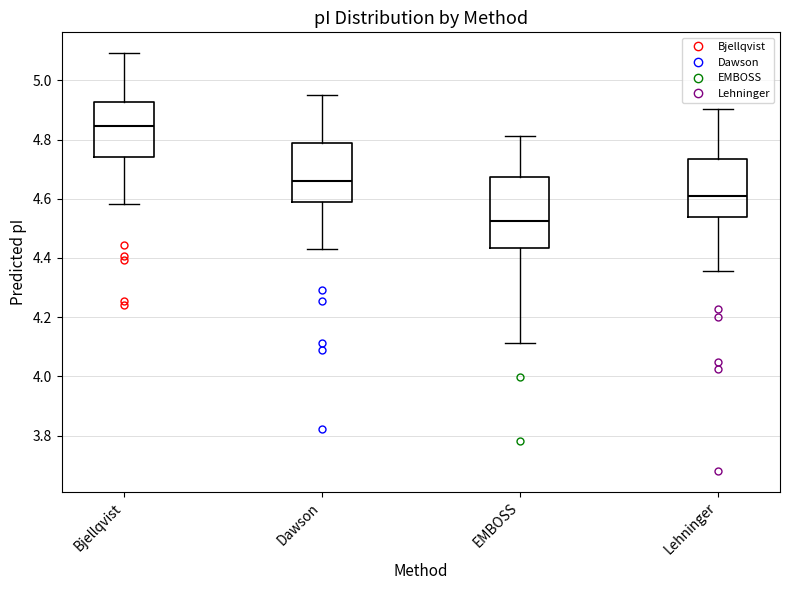

Which box's median line is the highest?

Bjellqvist